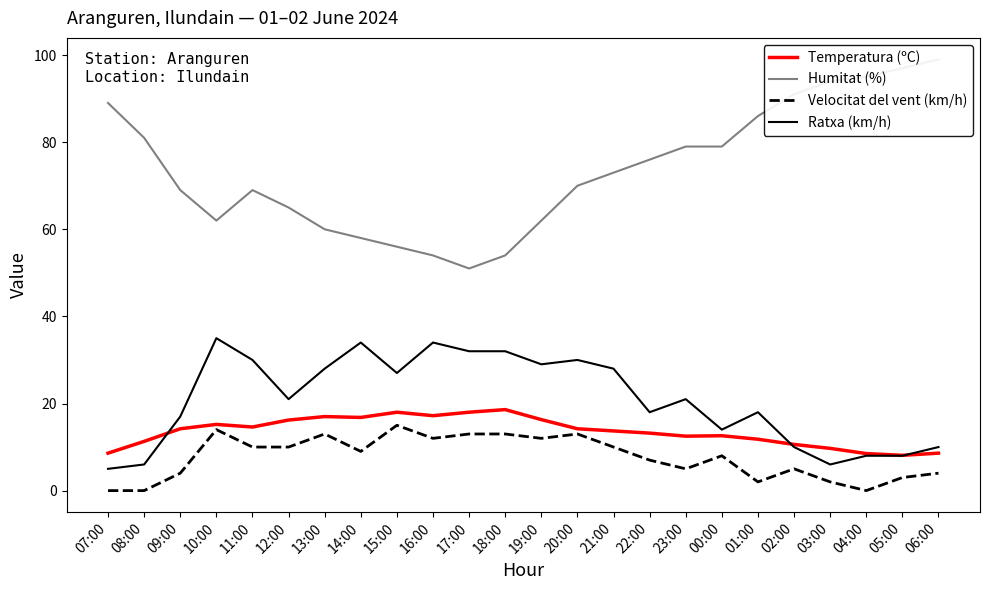

Reading left to right, what are all the values shown in this chart?

Temperatura (ºC): 8.6	11.3	14.2	15.2	14.6	16.2	17.0	16.8	18.0	17.2	18.0	18.6	16.3	14.2	13.7	13.2	12.5	12.6	11.8	10.6	9.7	8.5	8.1	8.6
Humitat (%): 89.0	81.0	69.0	62.0	69.0	65.0	60.0	58.0	56.0	54.0	51.0	54.0	62.0	70.0	73.0	76.0	79.0	79.0	86.0	91.0	94.0	95.0	97.0	99.0
Velocitat del vent (km/h): 0.0	0.0	4.0	14.0	10.0	10.0	13.0	9.0	15.0	12.0	13.0	13.0	12.0	13.0	10.0	7.0	5.0	8.0	2.0	5.0	2.0	0.0	3.0	4.0
Ratxa (km/h): 5.0	6.0	17.0	35.0	30.0	21.0	28.0	34.0	27.0	34.0	32.0	32.0	29.0	30.0	28.0	18.0	21.0	14.0	18.0	10.0	6.0	8.0	8.0	10.0